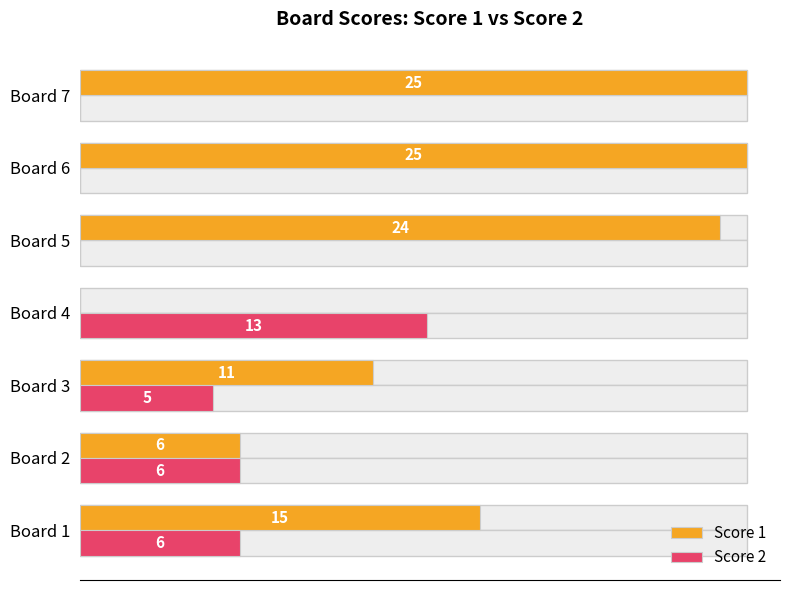

What is the spread (max minus min) of values at Board 6?

25